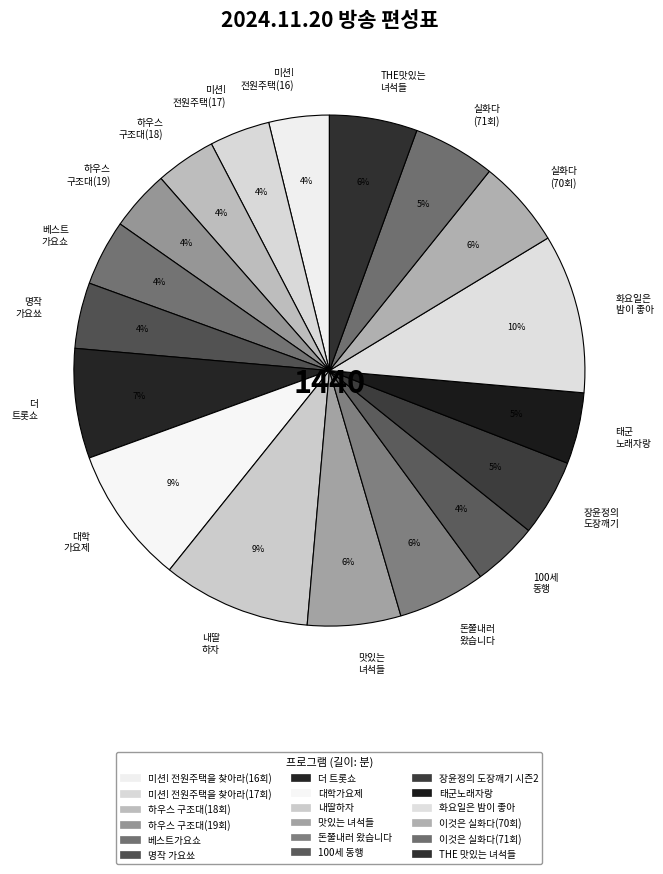

Do 미션! 전원주택(17) and 미션! 전원주택(16) together represent more than half of the pie?

No